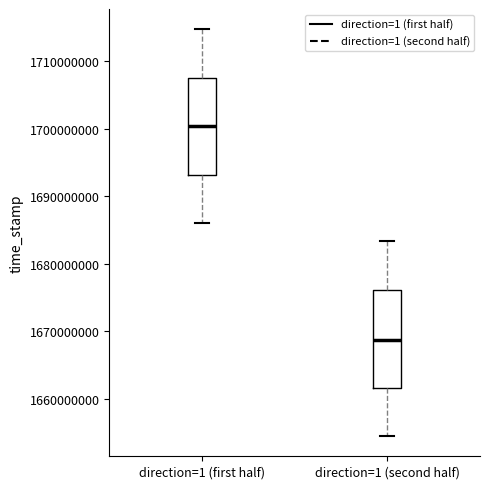

Reading left to right, transcribe this box plot: for each box, give where its median line is, the range the box spans, and where its two whiskers end, as read against the y-axis. The values are not printed on the chart, so give them approximately, as read against the axis.

direction=1 (first half): median 1700000000, box 1693000000 to 1708000000, whiskers 1686000000 to 1715000000
direction=1 (second half): median 1669000000, box 1662000000 to 1676000000, whiskers 1654000000 to 1683000000